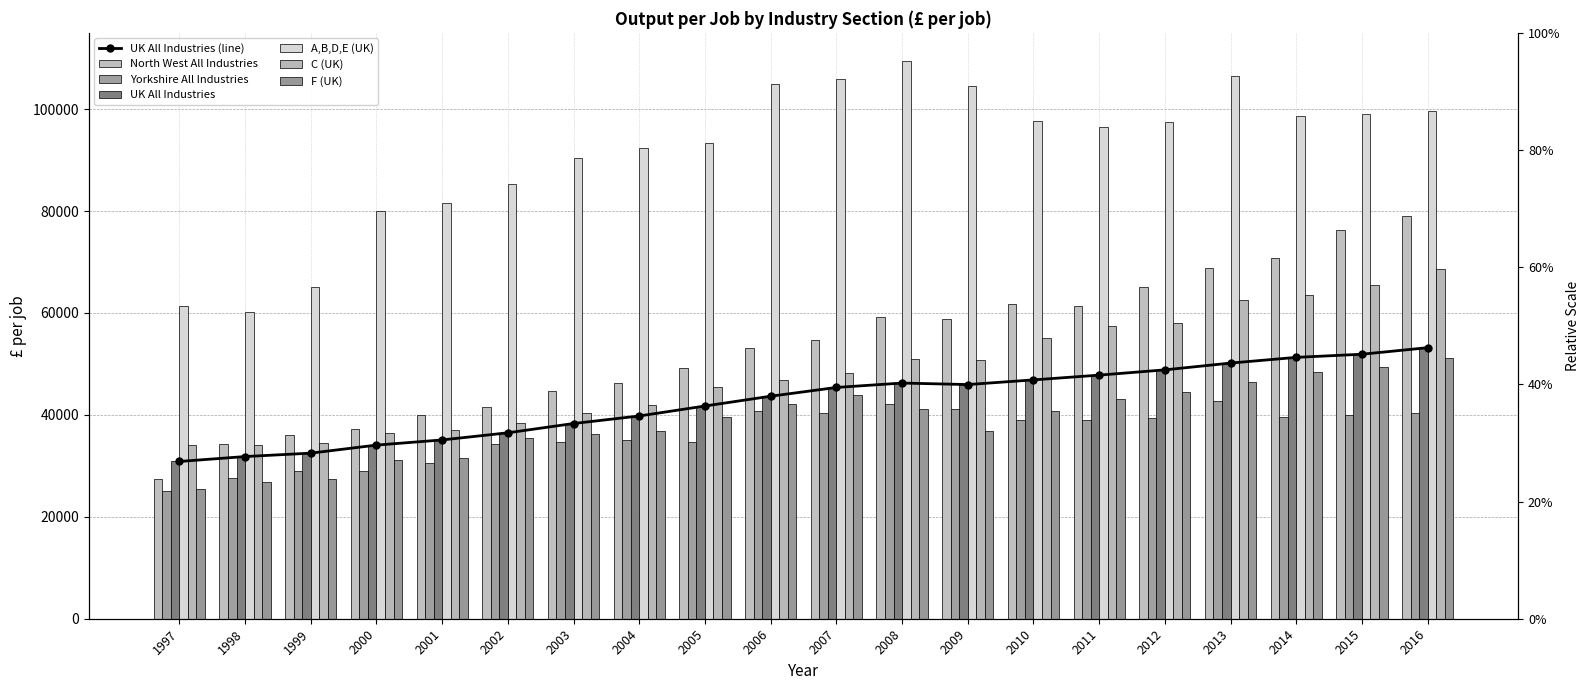

True or false: F (UK) has a value of 15581.8 at 2012.

False